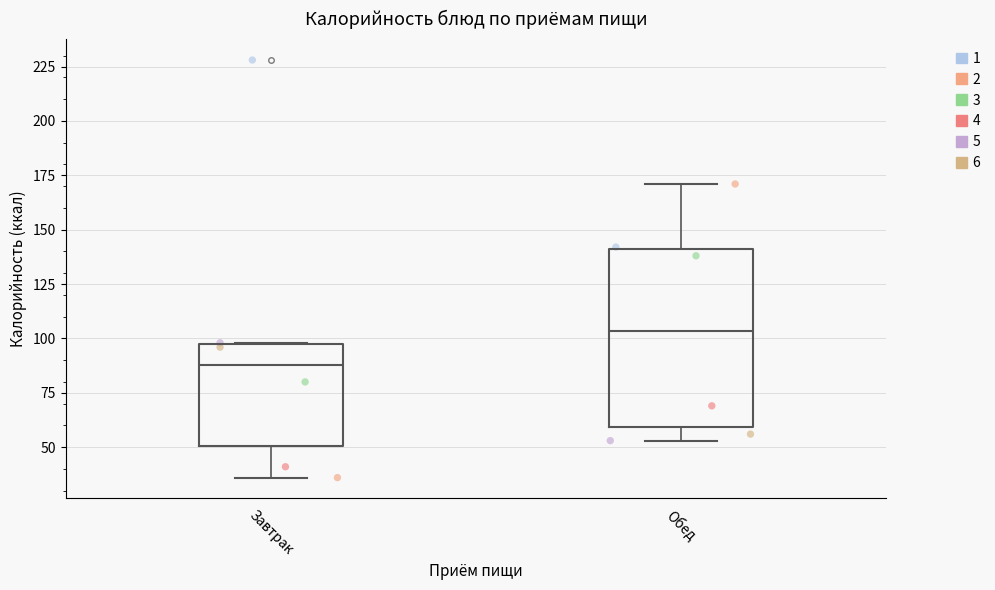

Where does the median line of the box for Обед sit on the y-axis? The values are not printed on the chart, so give them approximately, as read against the axis.

105